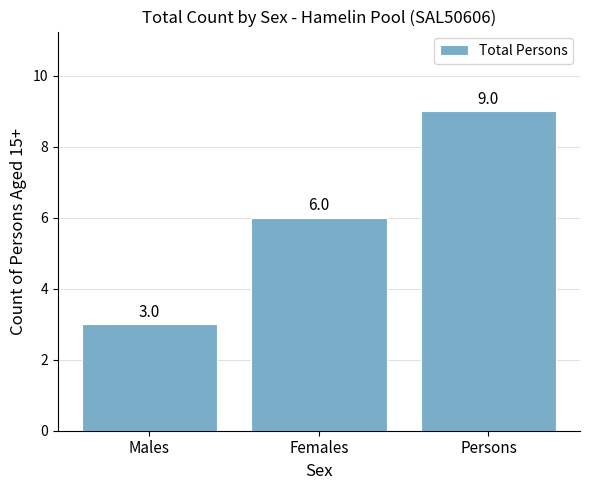

Read the value at Females.

6